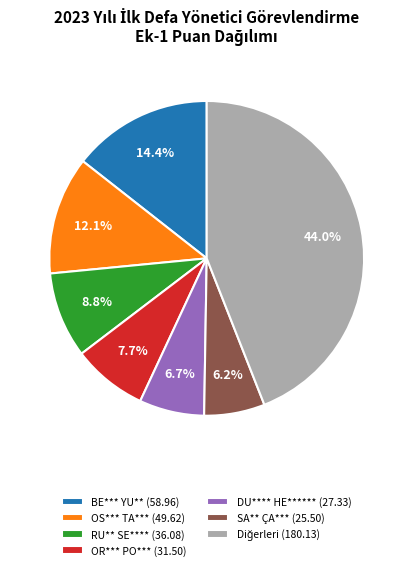

Does RU** SE**** (36.08) represent more than half of the total?

No